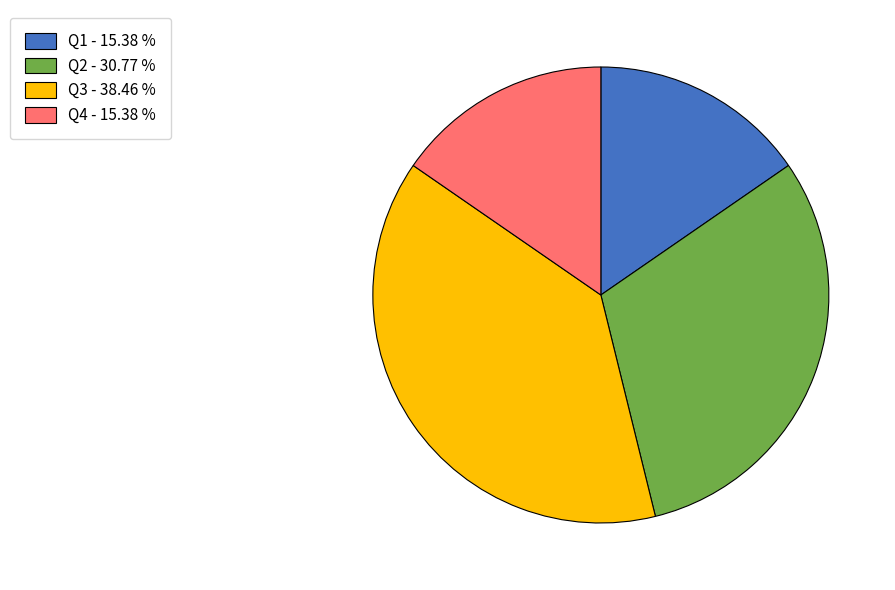

Is it true that Q1 is 41% of the pie?

False